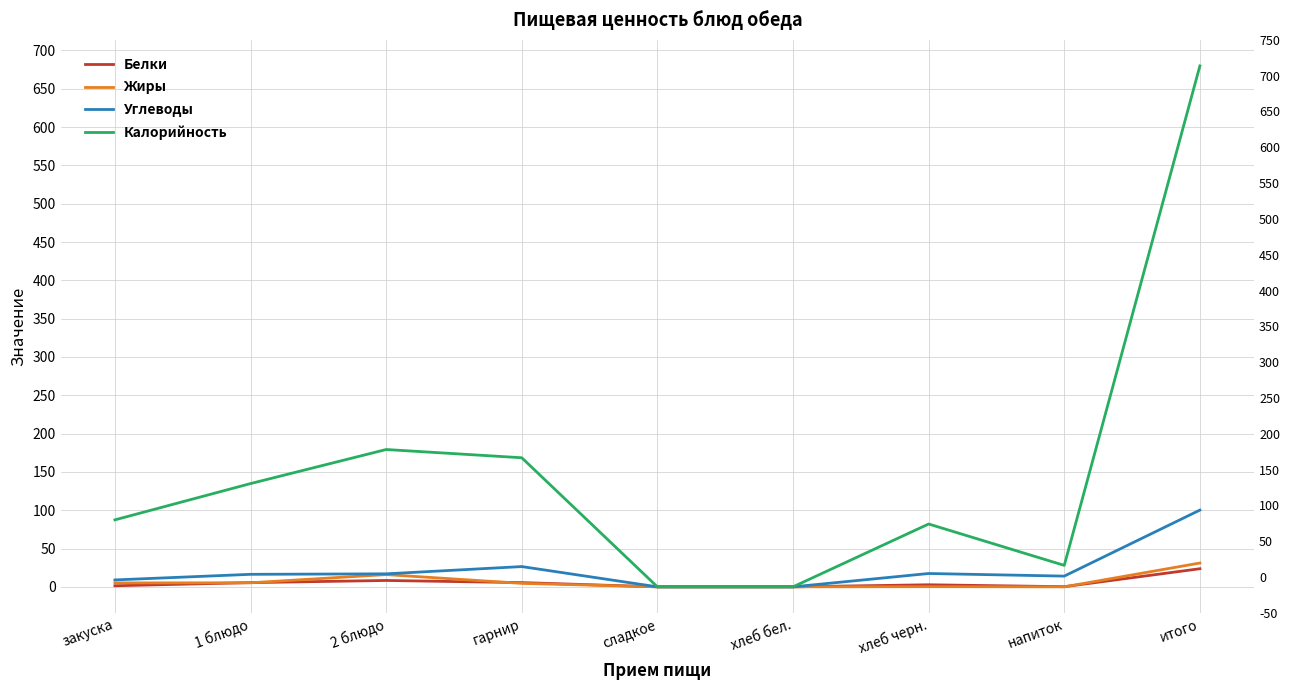

What is the sum of the Калорийность values at хлеб бел. and напиток?

28.0